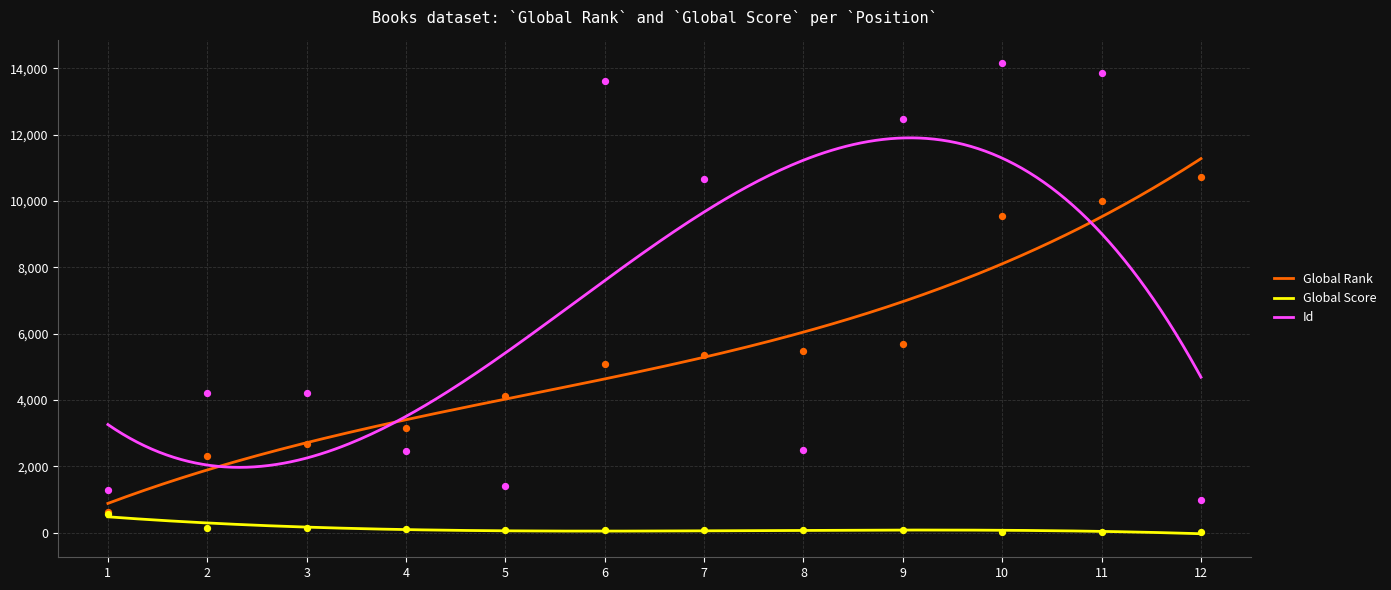

Is the value of Global Rank at 6 greater than the value of Global Score at 3?

Yes